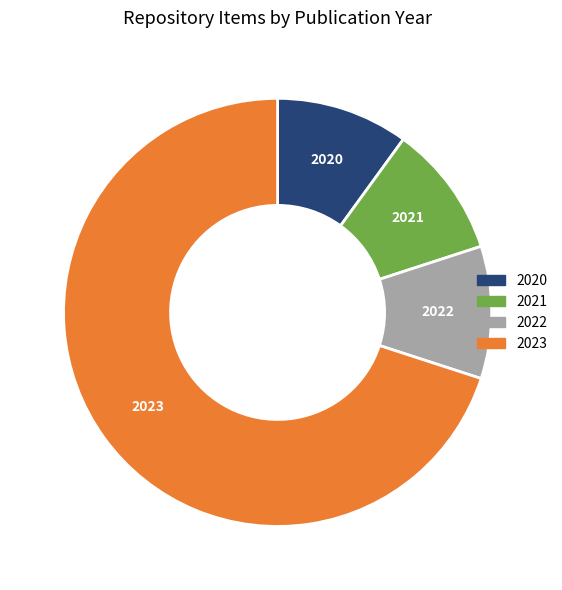

Is it true that 2022 is 10% of the pie?

True